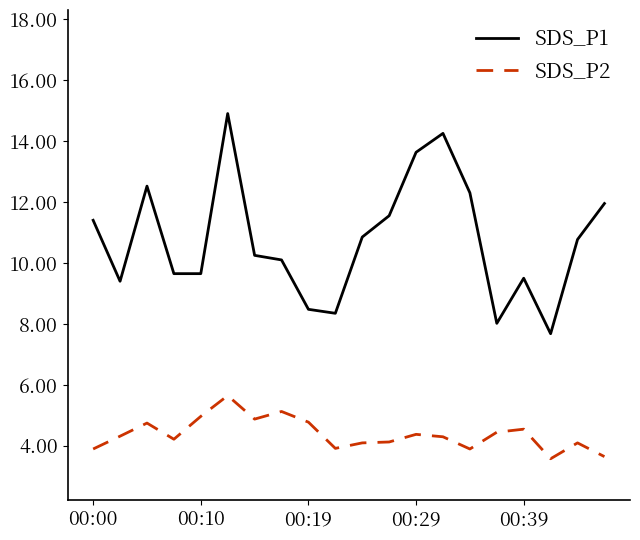

True or false: SDS_P2 and SDS_P1 cross at least once.

False